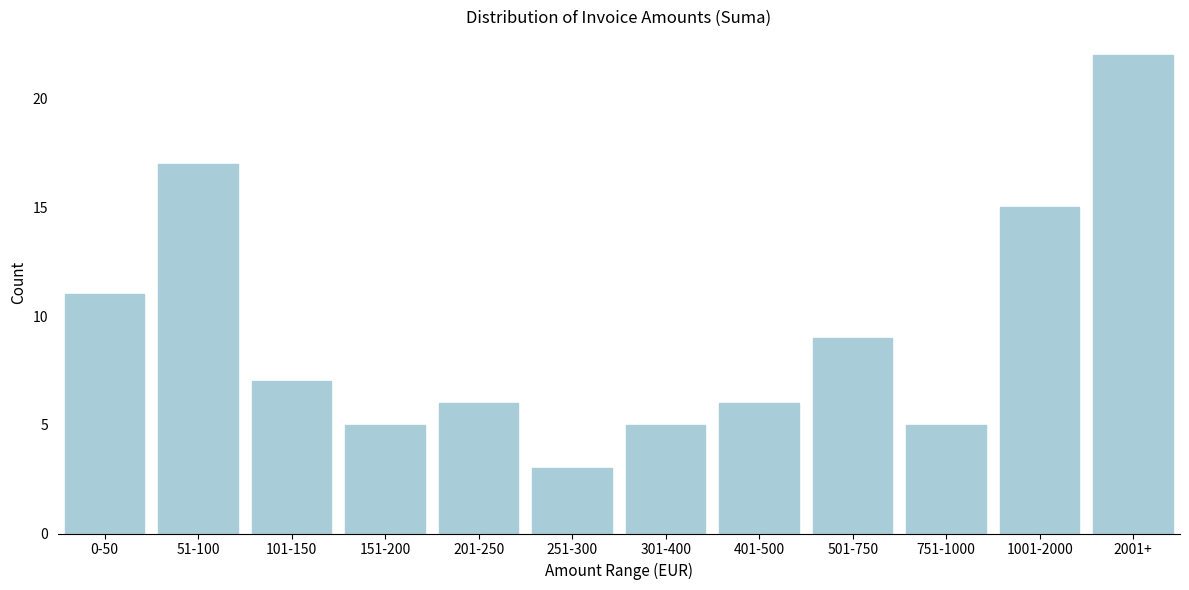

Reading left to right, list all the values displayed in this chart.

0-50=11	51-100=17	101-150=7	151-200=5	201-250=6	251-300=3	301-400=5	401-500=6	501-750=9	751-1000=5	1001-2000=15	2001+=22